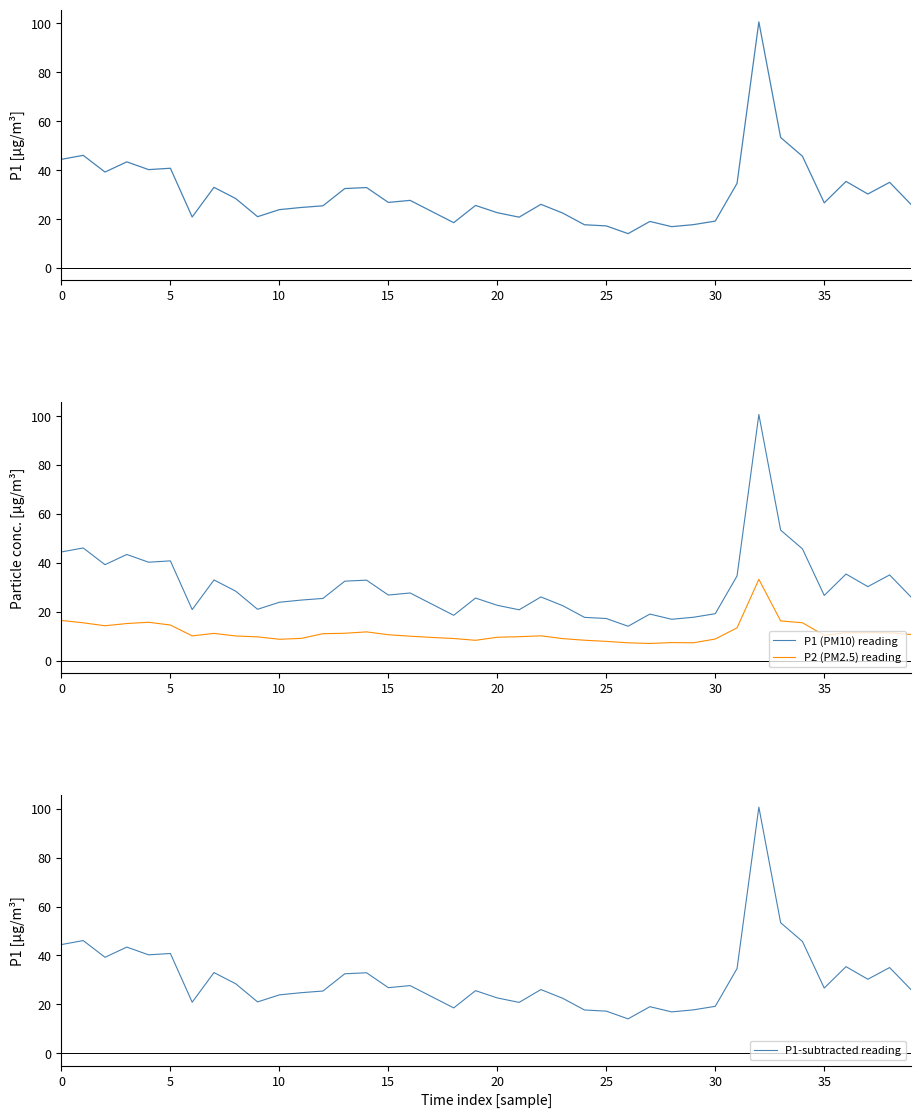

What is the minimum value for P1 (PM10) reading?

14.1